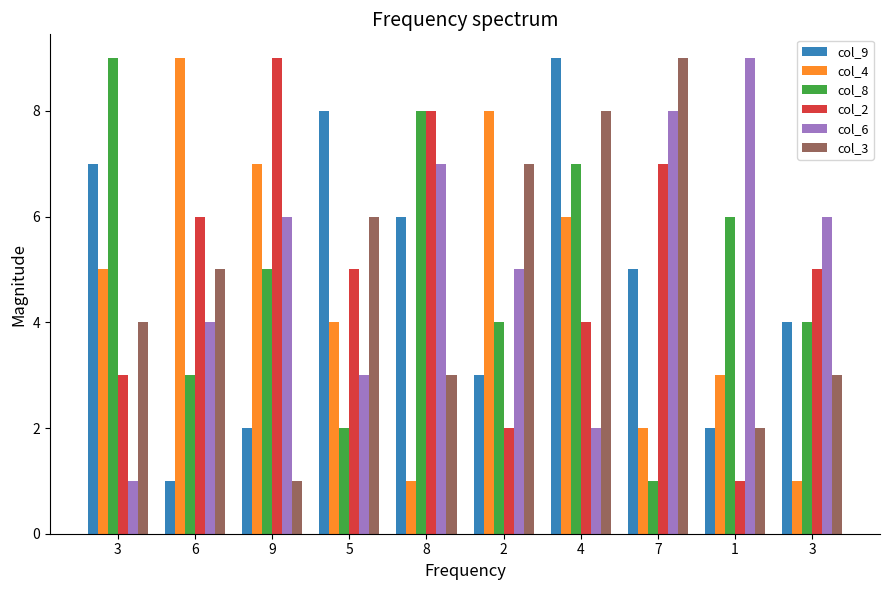

Rank the series at 7 from lowest to highest value.

col_8, col_4, col_9, col_2, col_6, col_3